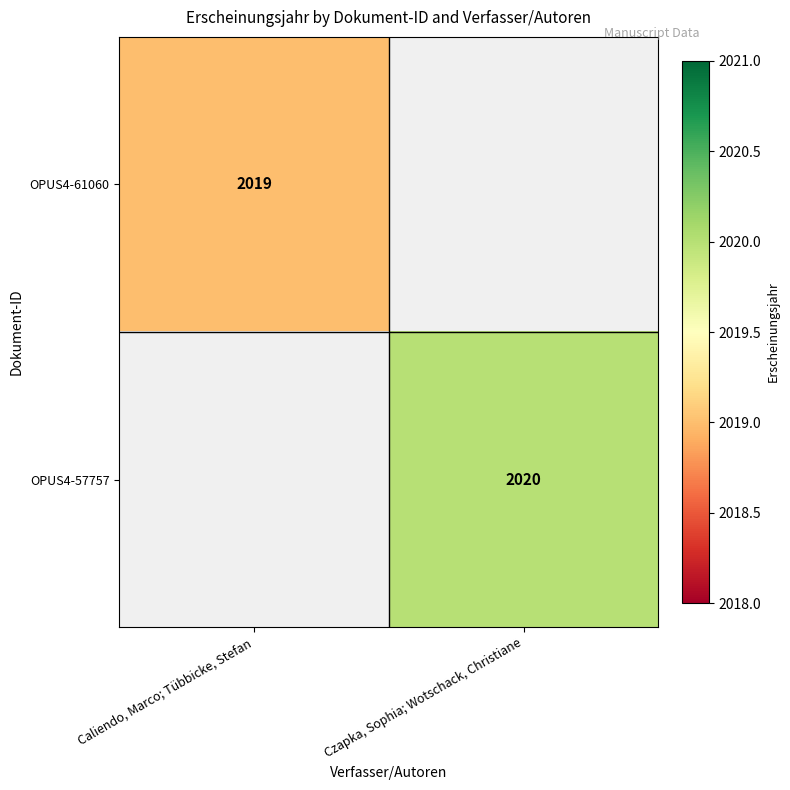

The OPUS4-57757 series shows 756 at Czapka, Sophia; Wotschack, Christiane. True or false?

False